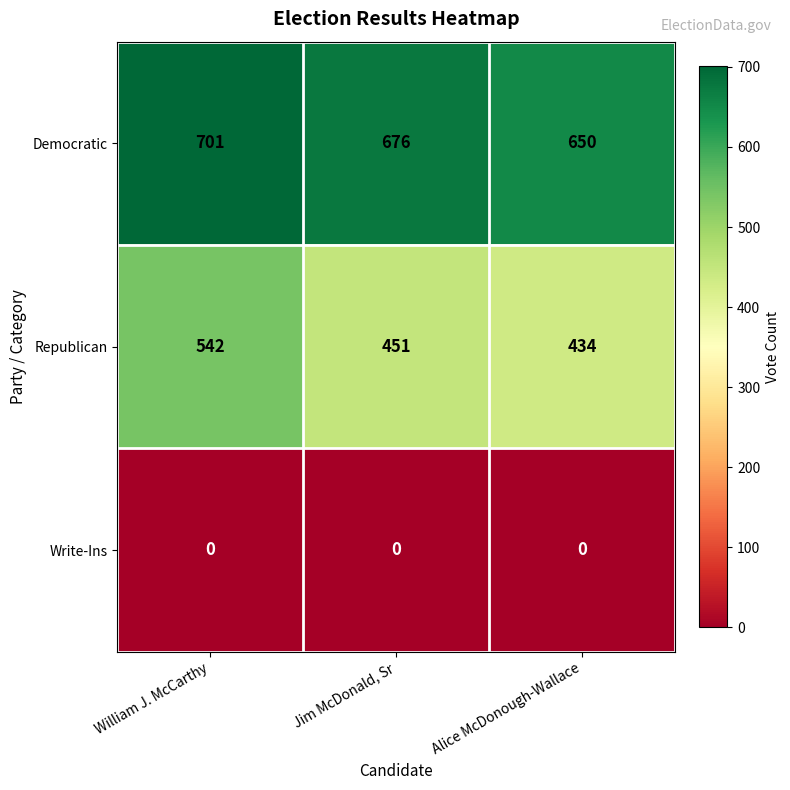

How many data points does each series have?

3